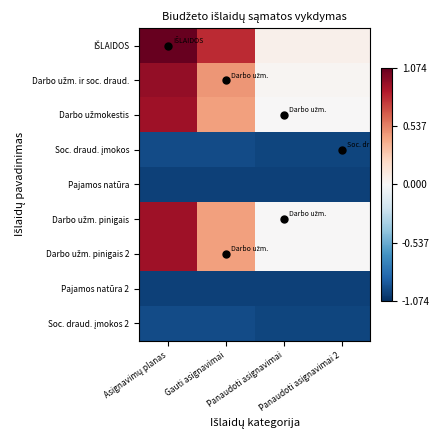

What is the greatest value displayed?

1.3